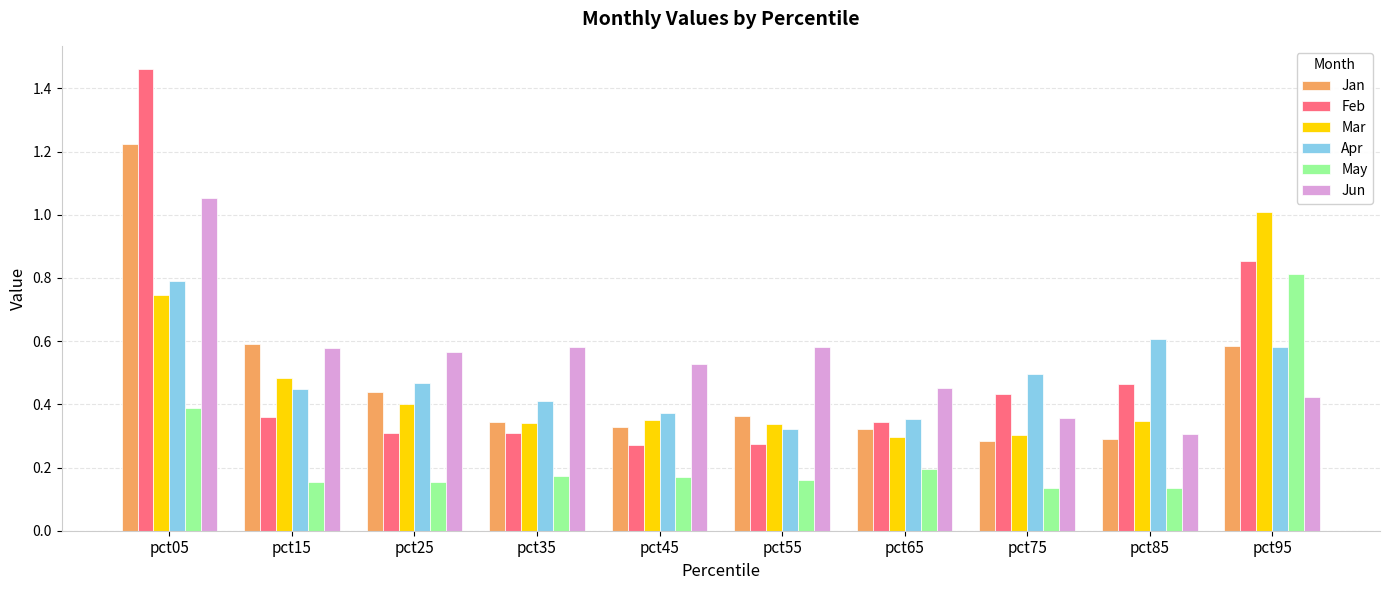

The Apr series shows 0.5 at pct25. True or false?

True